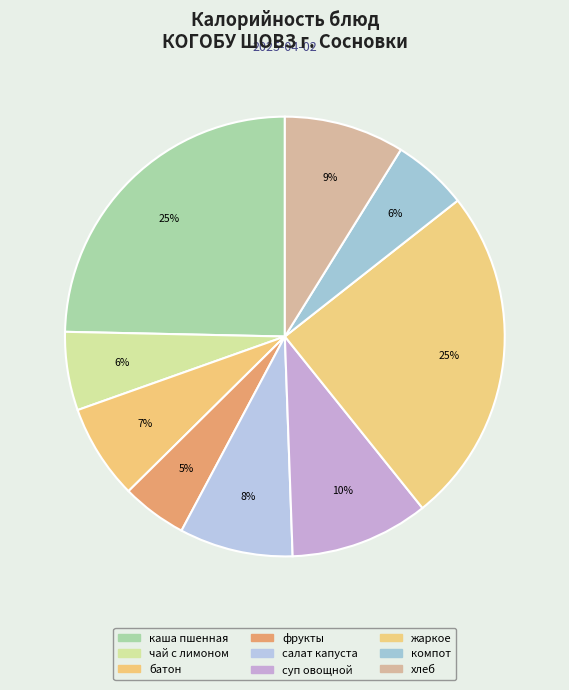

Count the number of slices in the pie.

9